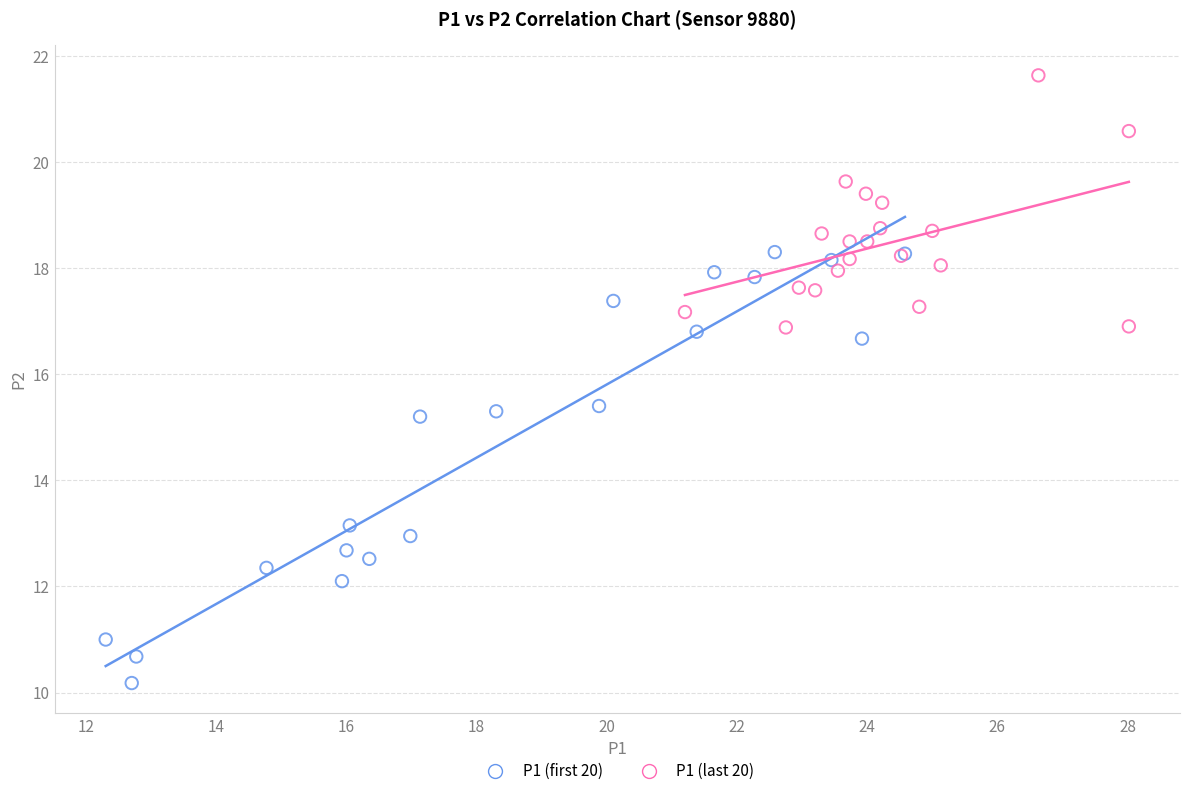

Which series reaches the minimum Y coordinate?

P1 (first 20)